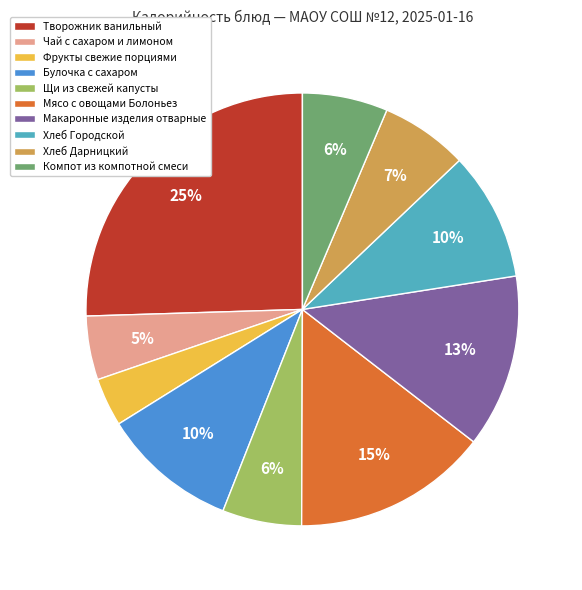

Is it true that Хлеб Дарницкий is 1% of the pie?

False